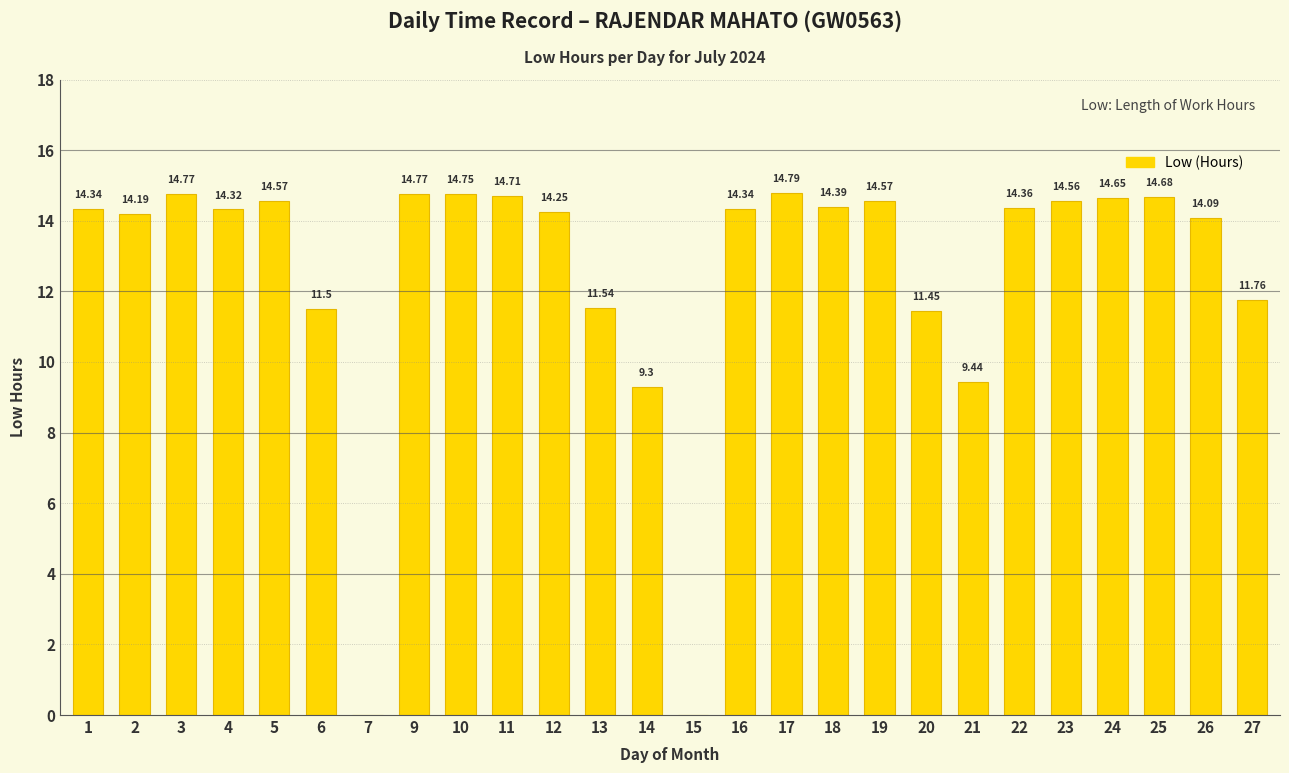

Between 21 and 3, which is larger?

3